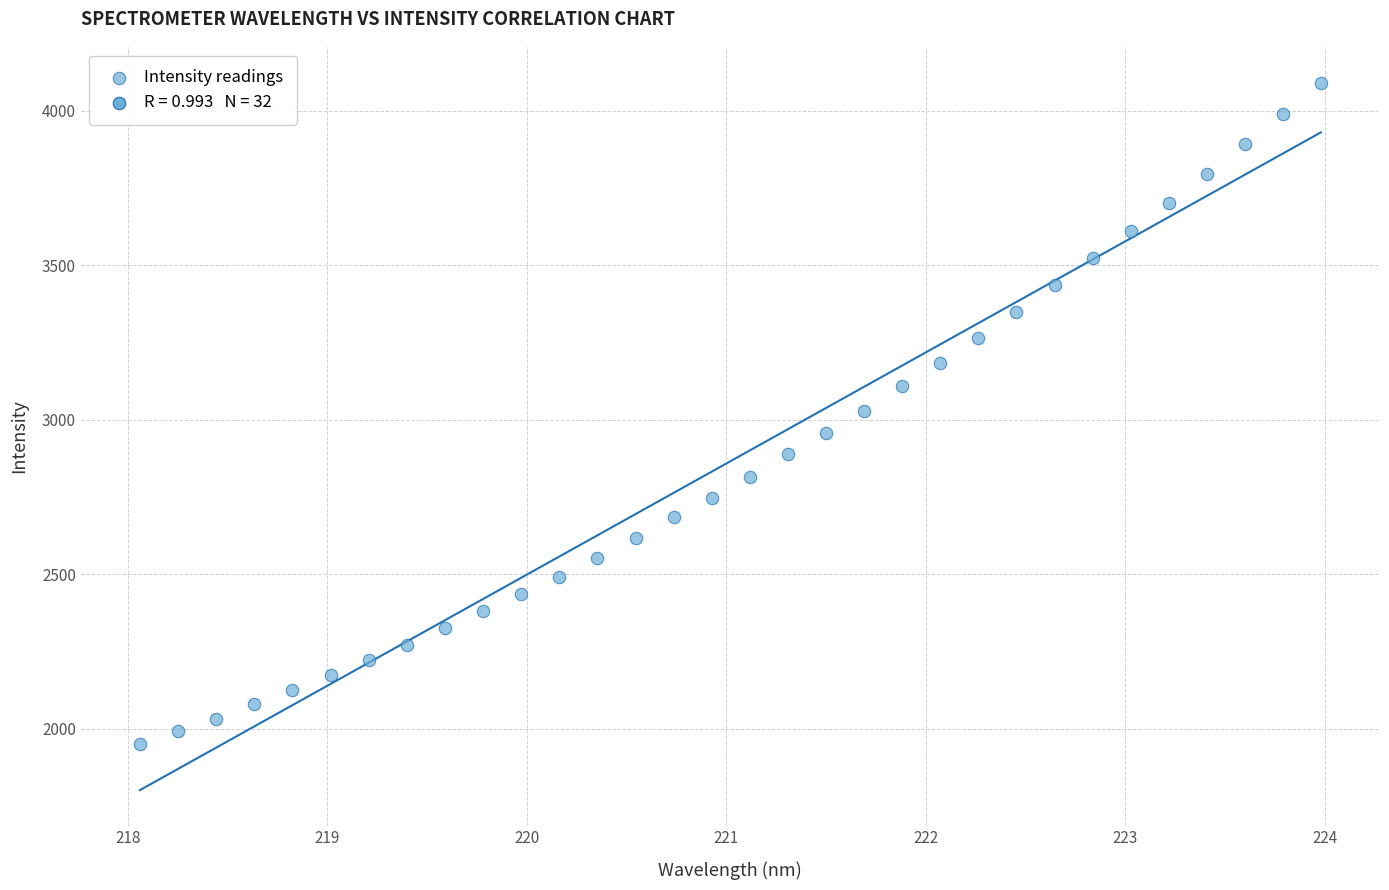

What is the range of Y values (max minus min)?

2142.7